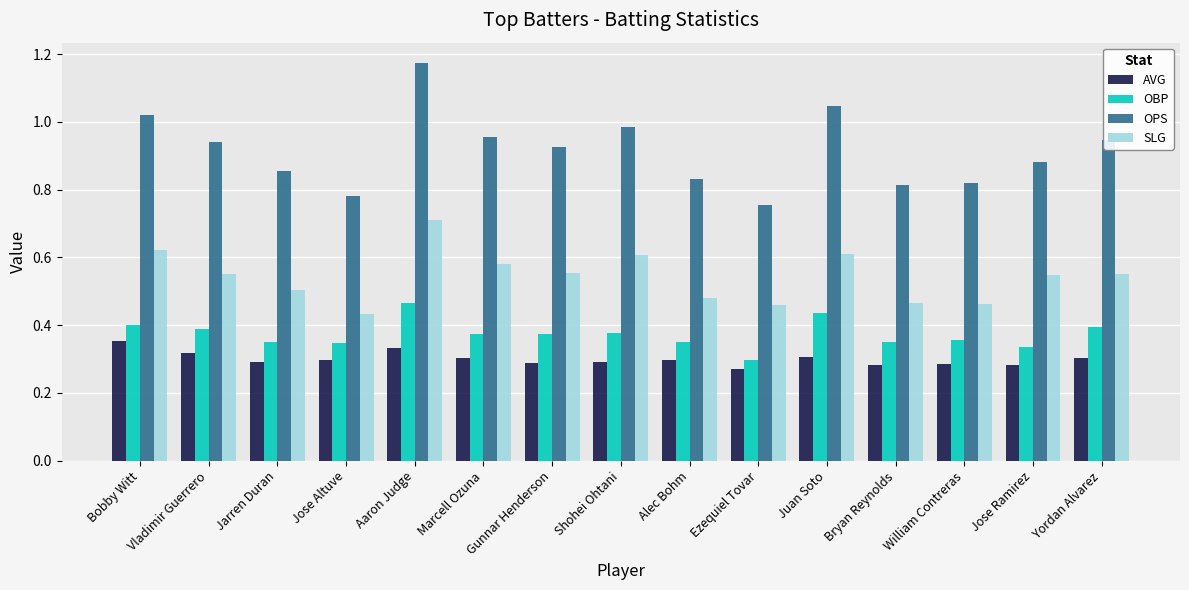

Where is OPS nearest to the value 0?

Ezequiel Tovar